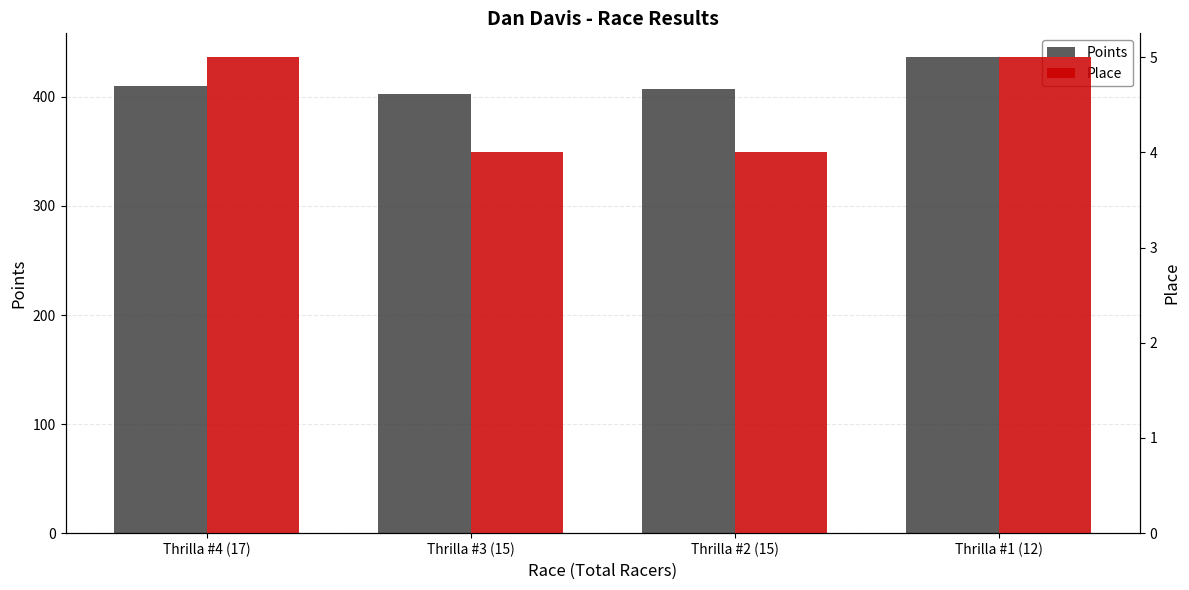

What is the spread (max minus min) of values at Thrilla #1 (12)?

431.5